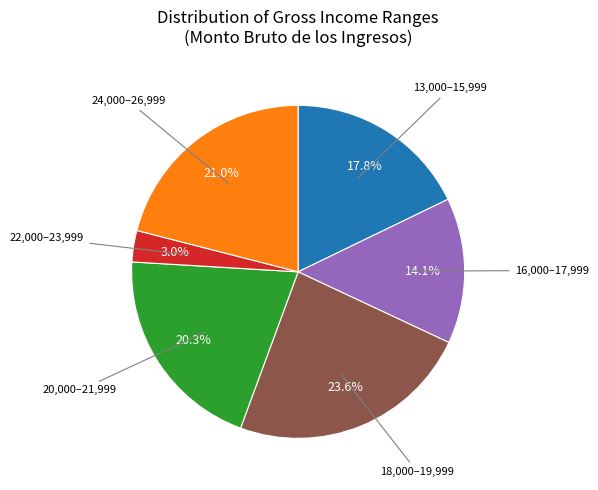

Is there any slice that represents more than half of the pie?

No